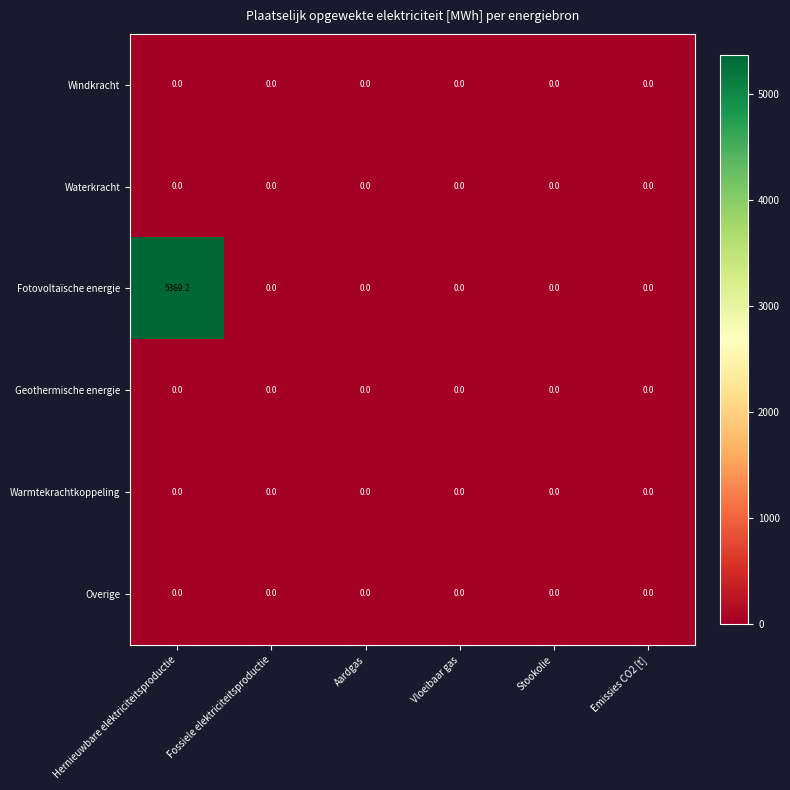

What is the total value across all series at Hernieuwbare elektriciteitsproductie?

5369.2